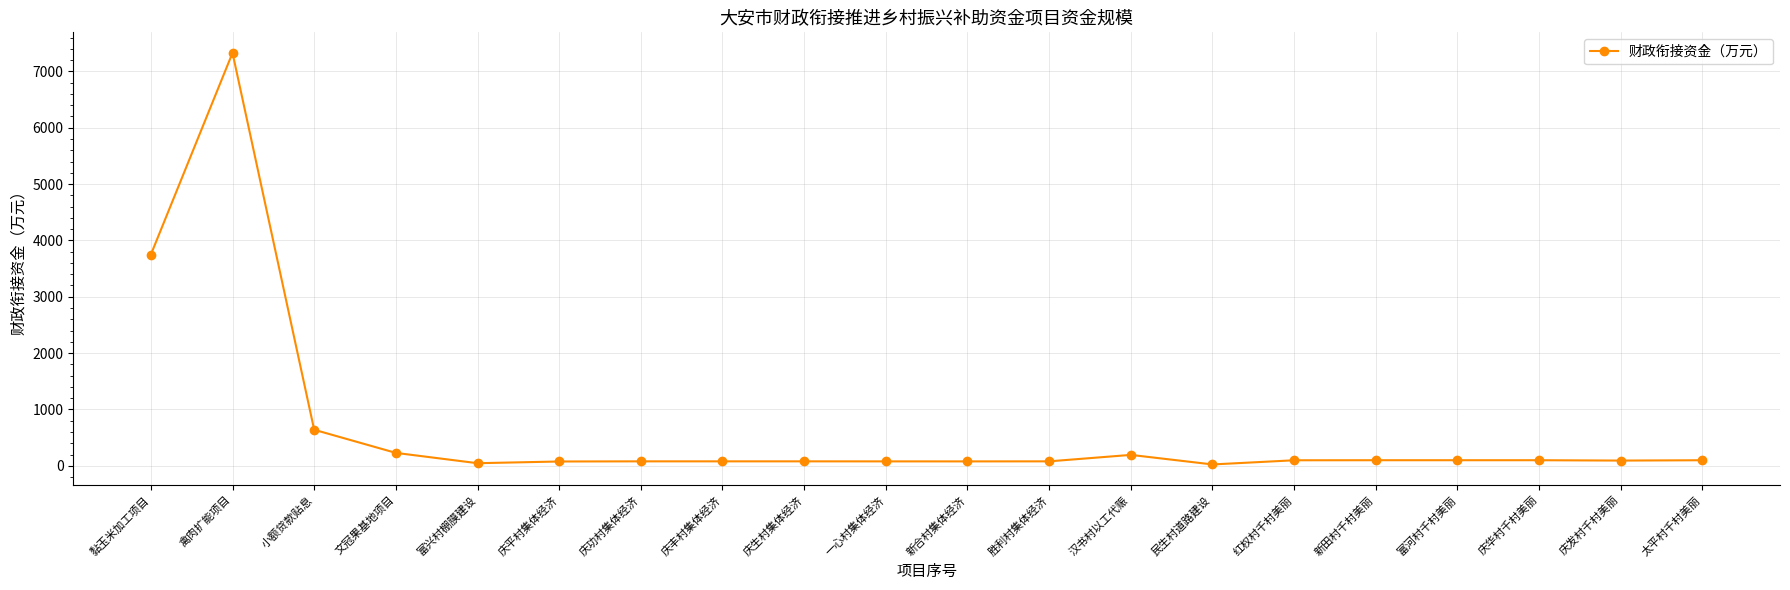

Read the value at 文冠果基地项目.

230.0